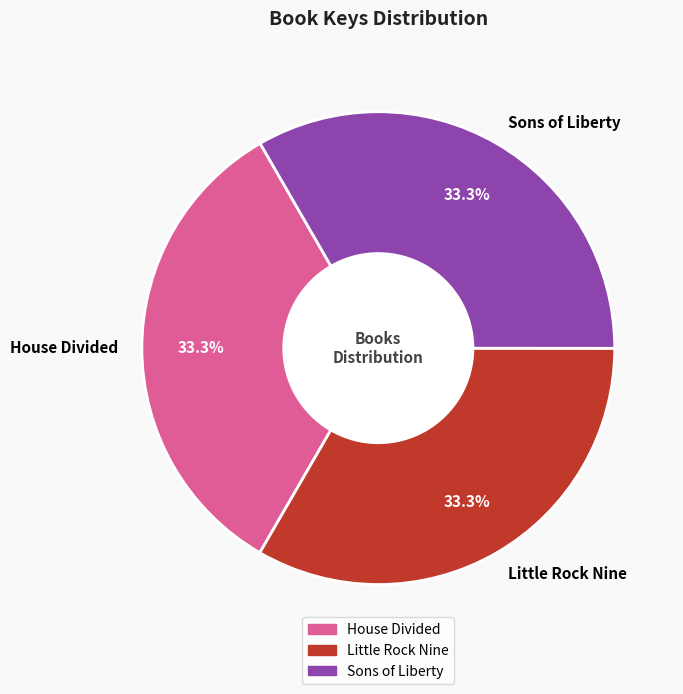

How many slices are in this pie chart?

3